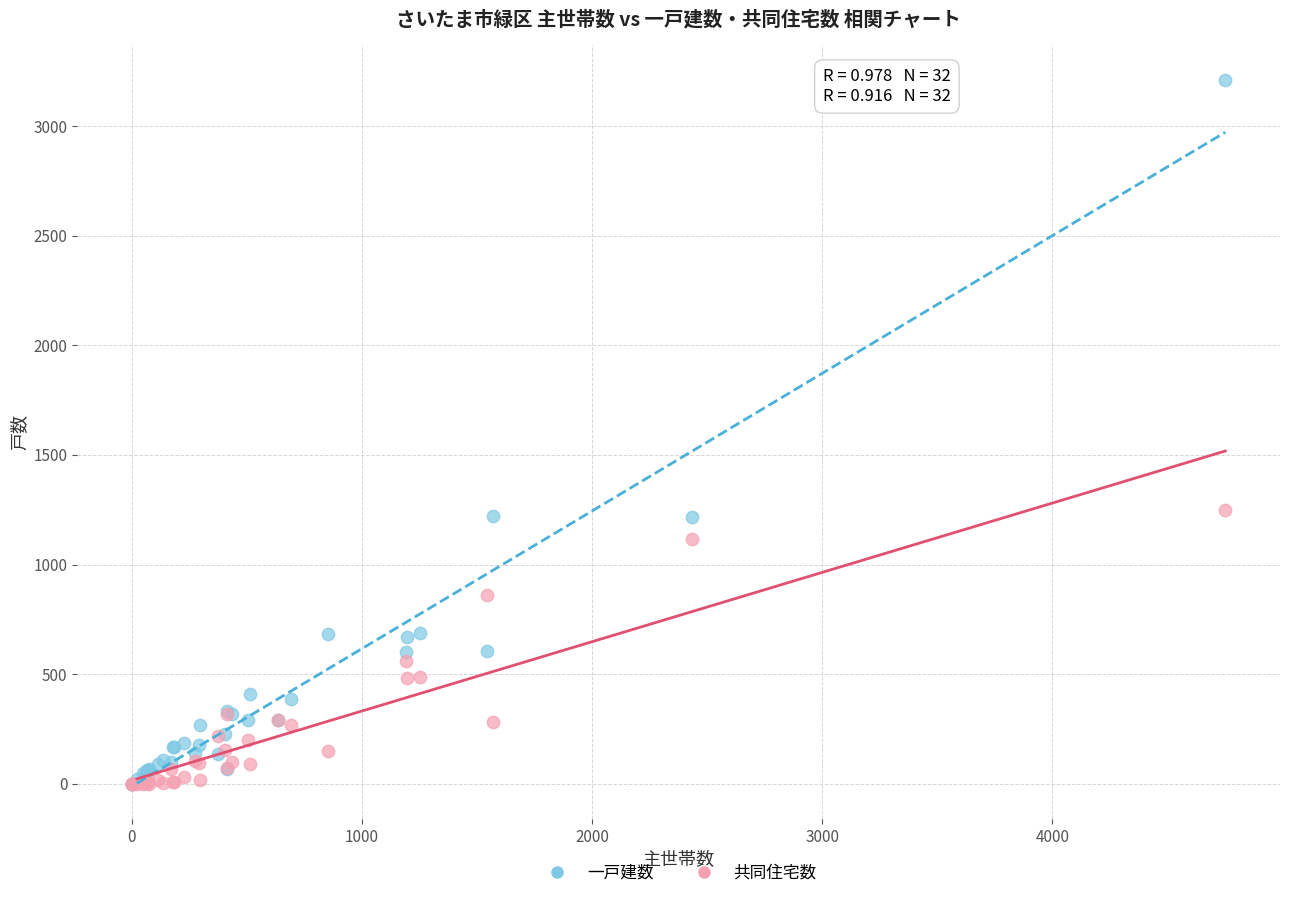

What are all the series names shown in the legend?

一戸建数, 共同住宅数